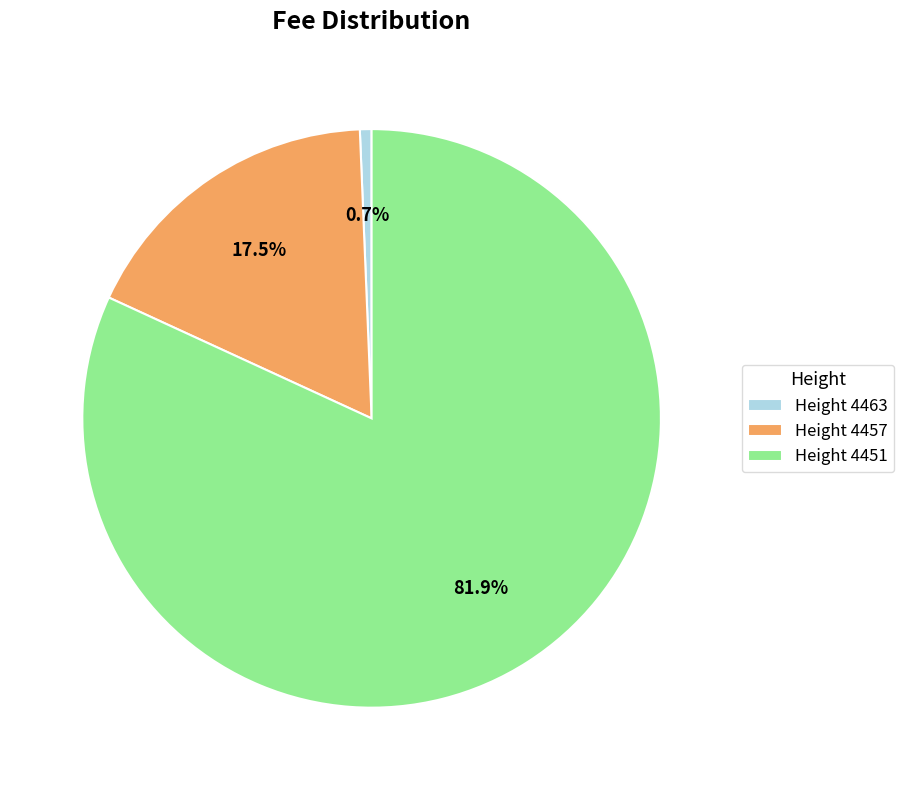

Rank the categories by value from lowest to highest.

Height 4463, Height 4457, Height 4451